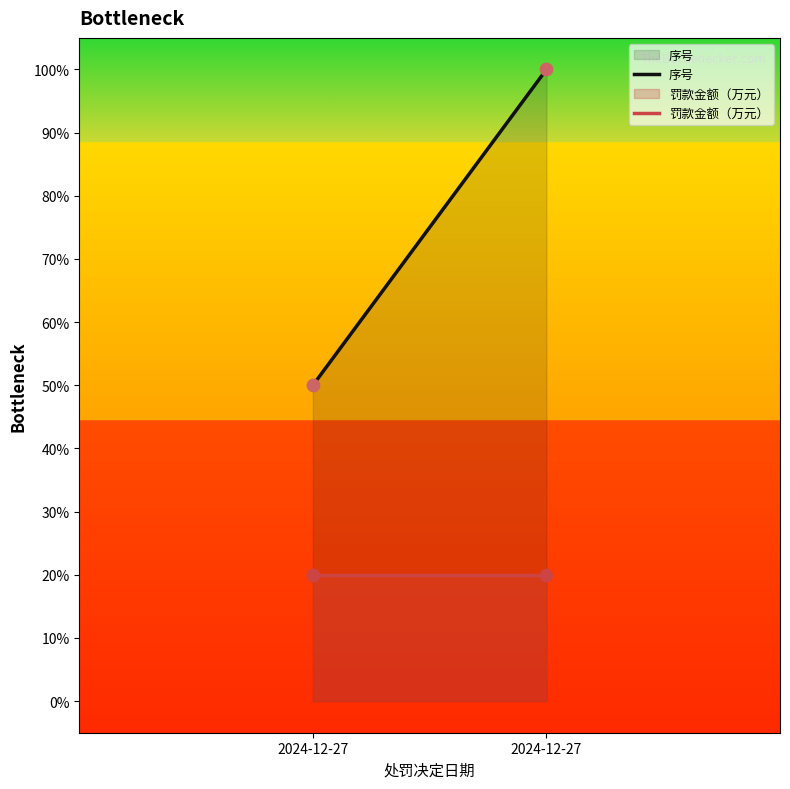

What is the total value across all series at 2024-12-27?

70